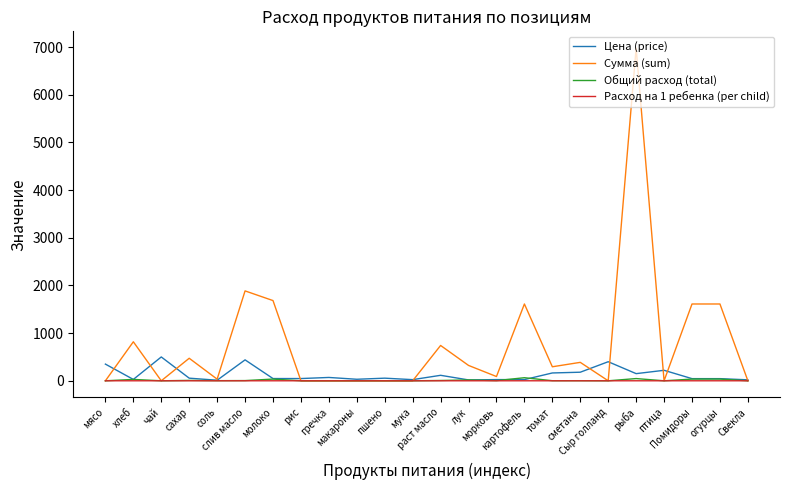

Which series has the widest spread of values?

Сумма (sum)